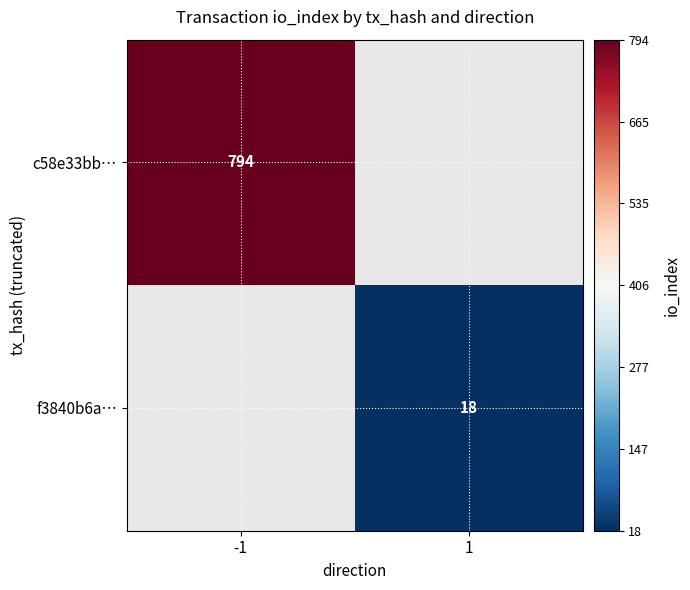

The c58e33bb… series shows 1412 at -1. True or false?

False